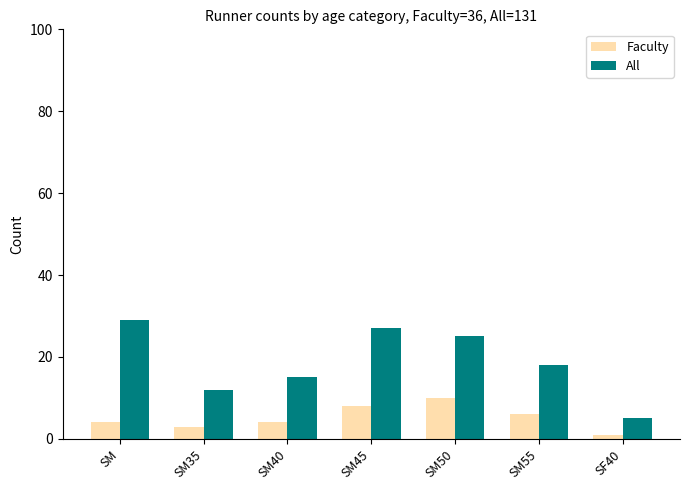

How many groups of bars are there?

7